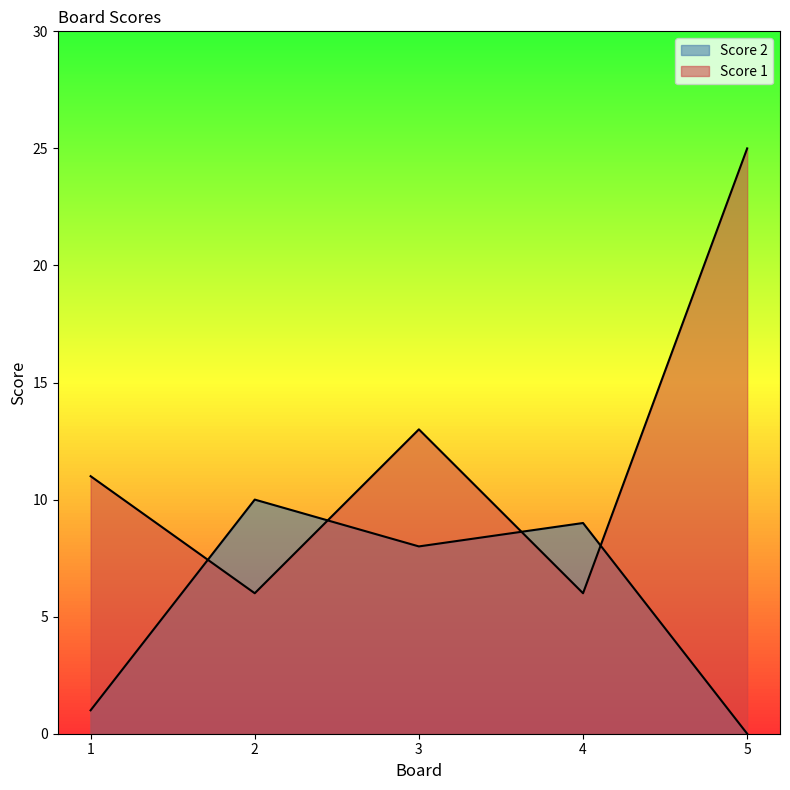

What is the value of the Score 1 point at the 3rd from the left?

13